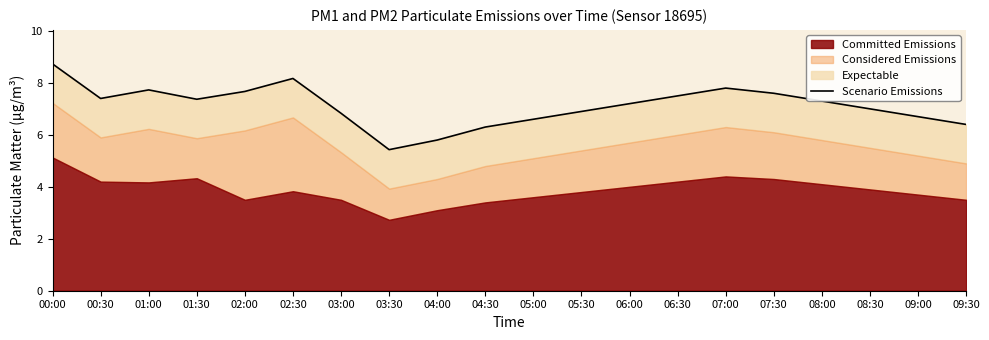

What position from the right is 02:00?

16